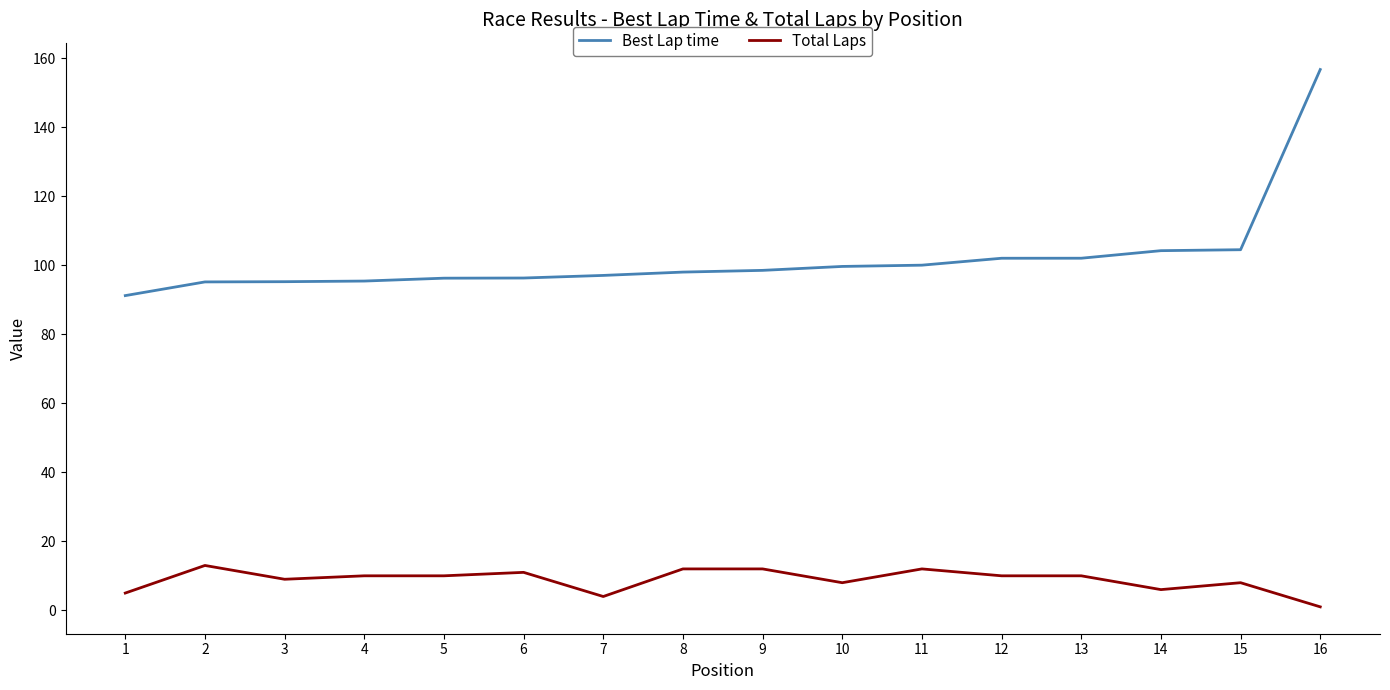

What is the maximum value shown in the chart?

156.8